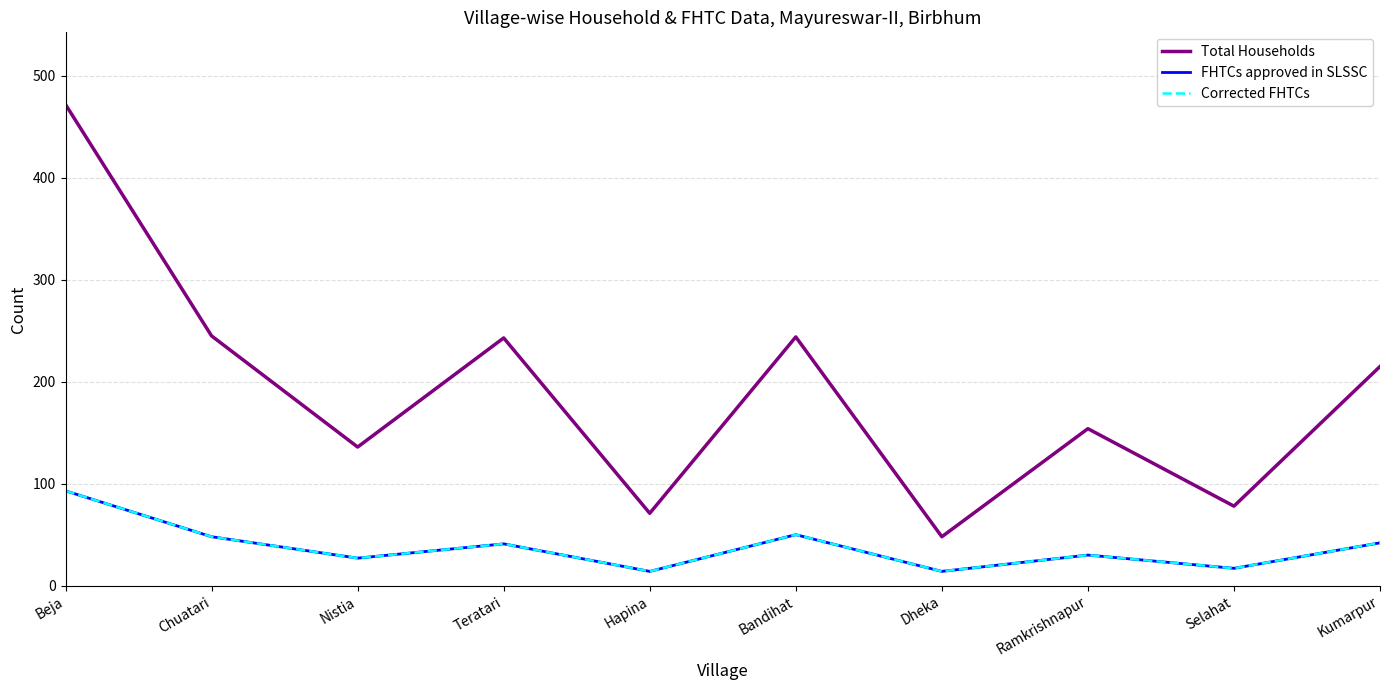

What is the sum of all Total Households values?

1906